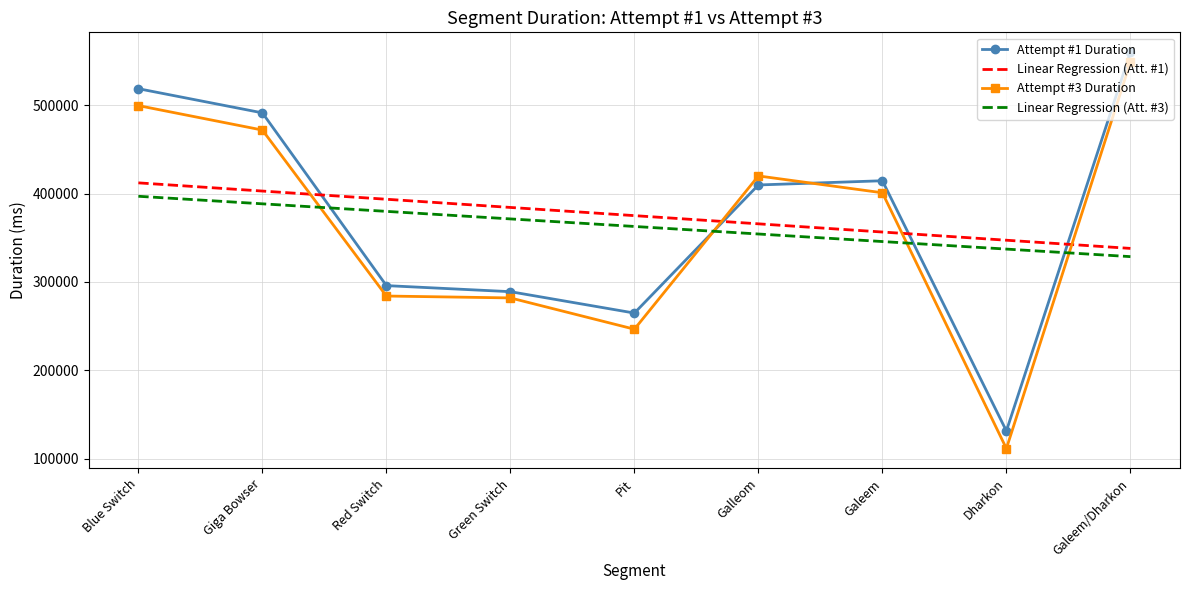

How many distinct data groups are displayed?

4